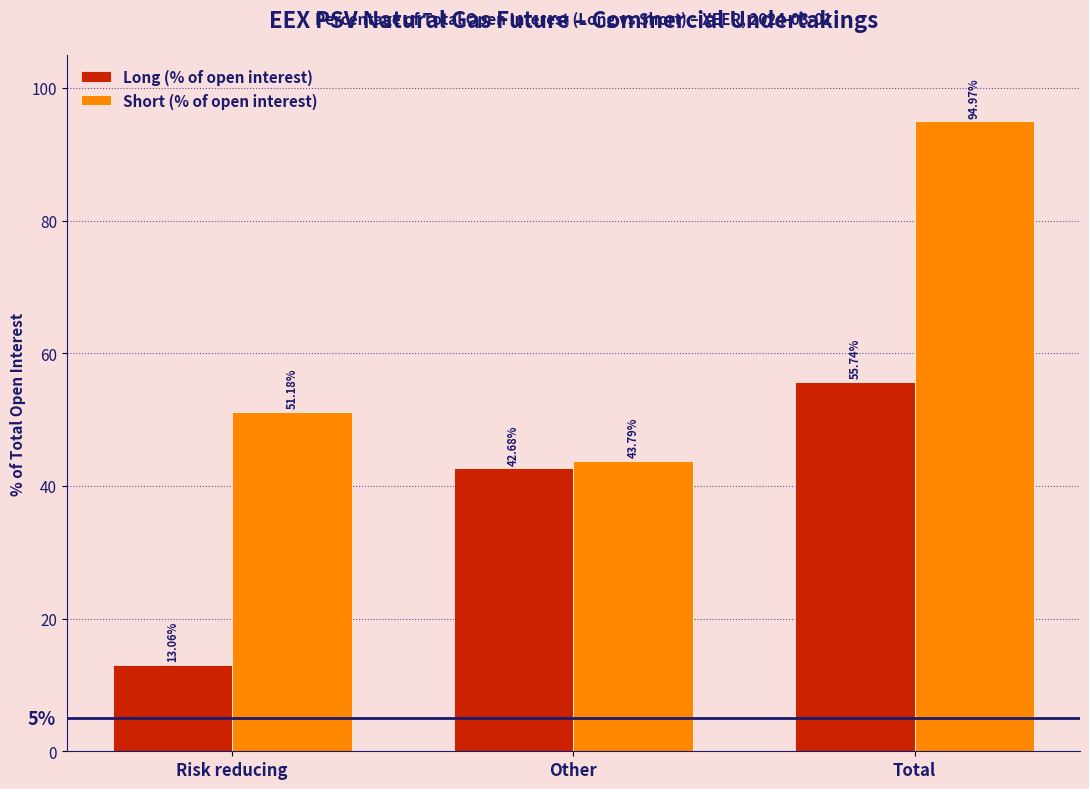

Which series has the largest total across all categories?

Short (% of open interest)